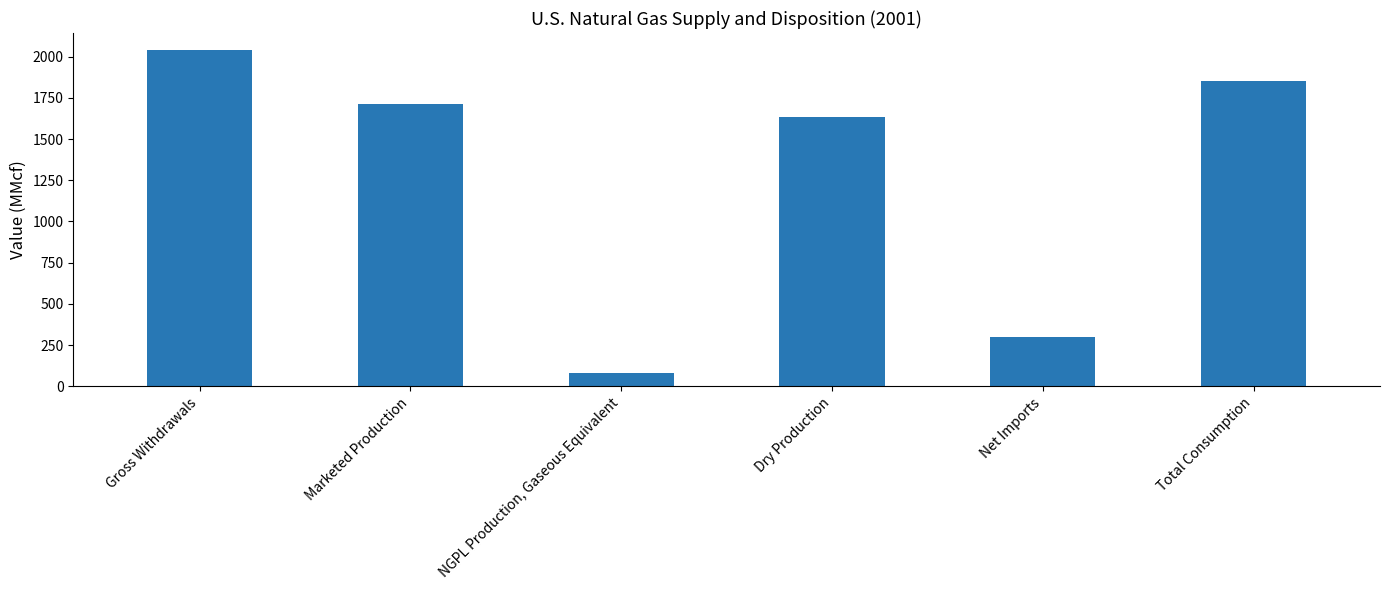

List the labels in order of value, largest first.

Gross Withdrawals, Total Consumption, Marketed Production, Dry Production, Net Imports, NGPL Production, Gaseous Equivalent